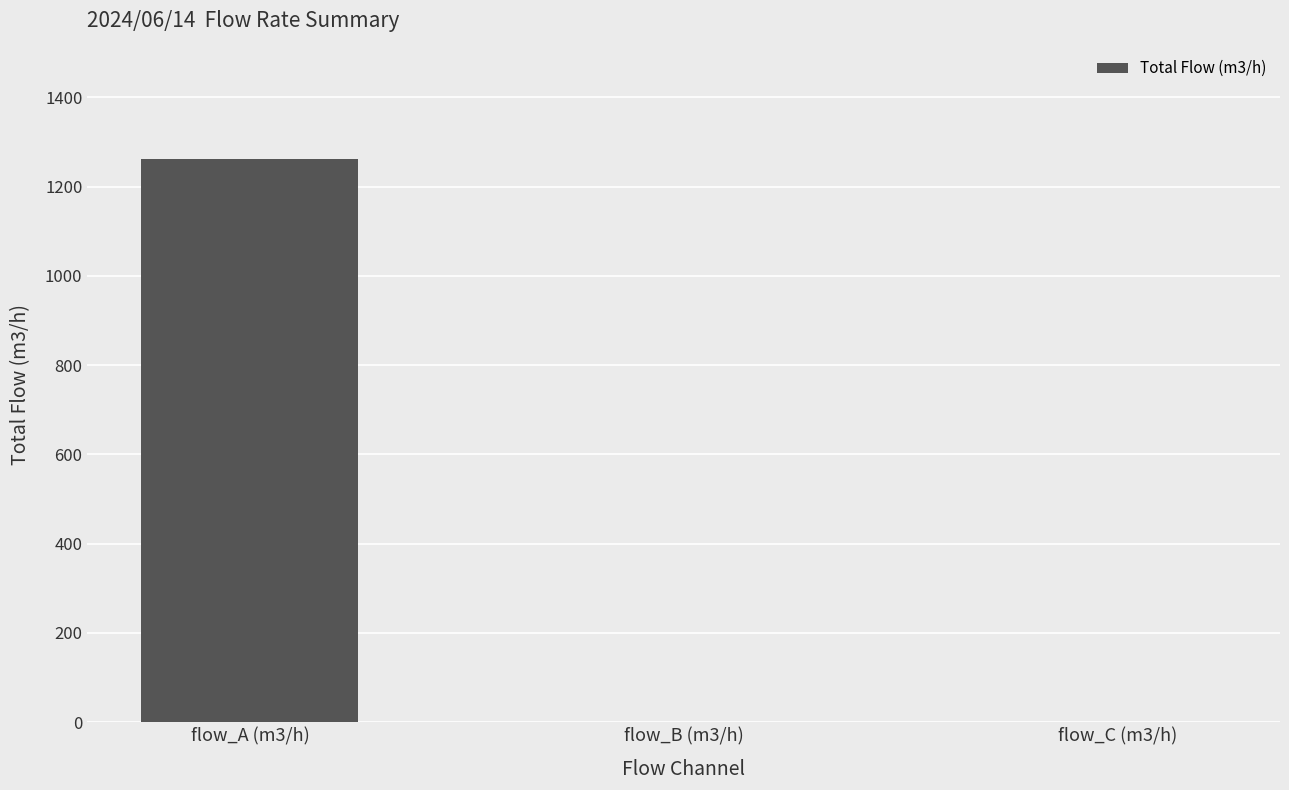

What is the sum of all values?

1262